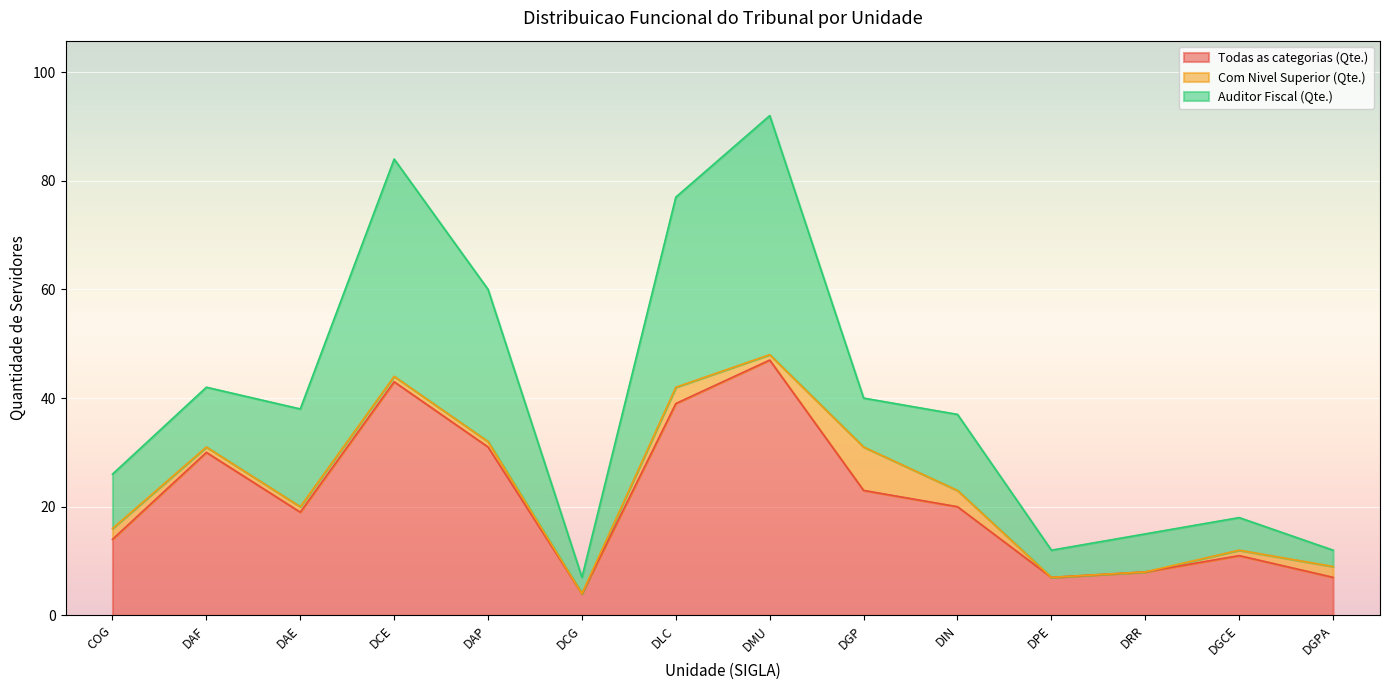

Is the value of Com Nivel Superior (Qte.) at DAP greater than the value of Todas as categorias (Qte.) at DLC?

No